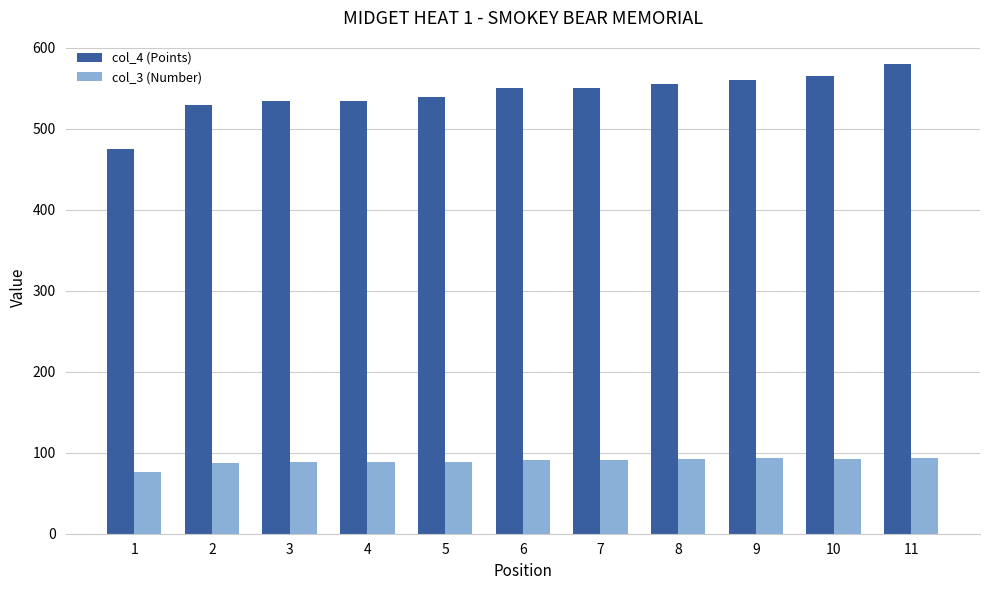

At which category is the sum across all series the highest?

11